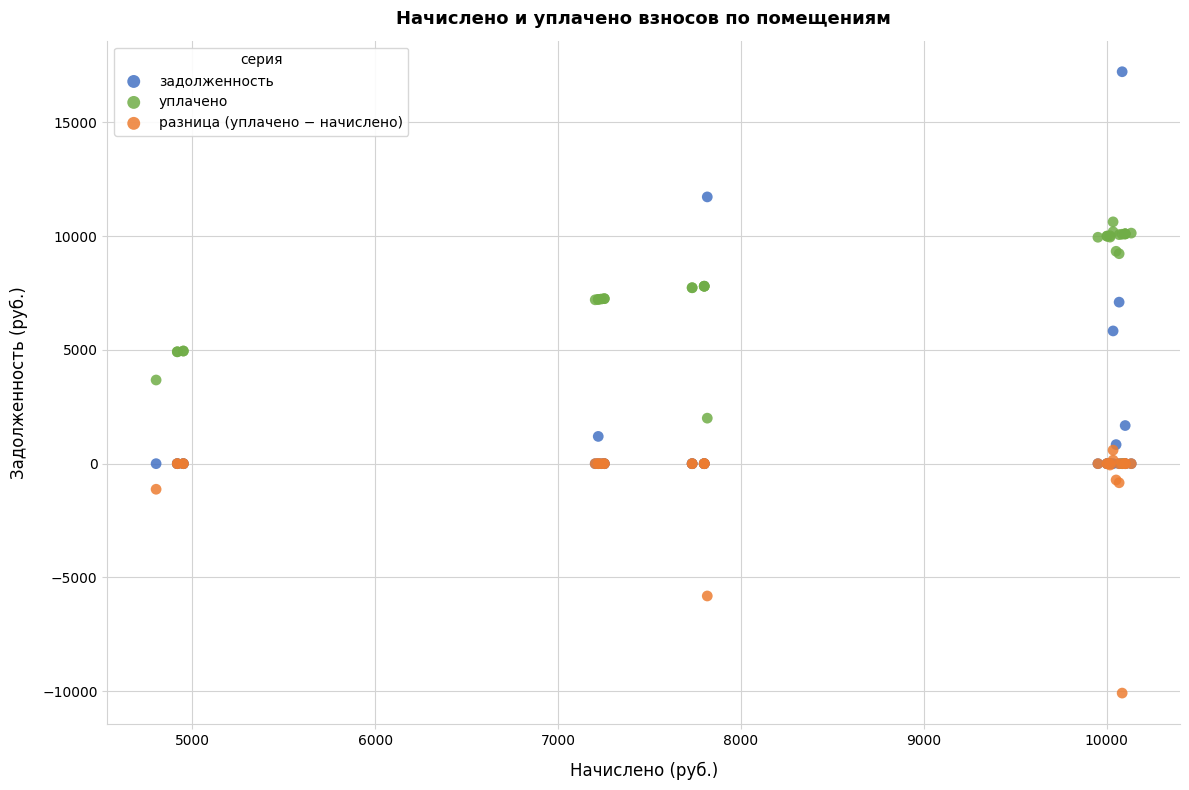

In the разница (уплачено − начислено) series, what Y value is closest to -4745?

-5816.3